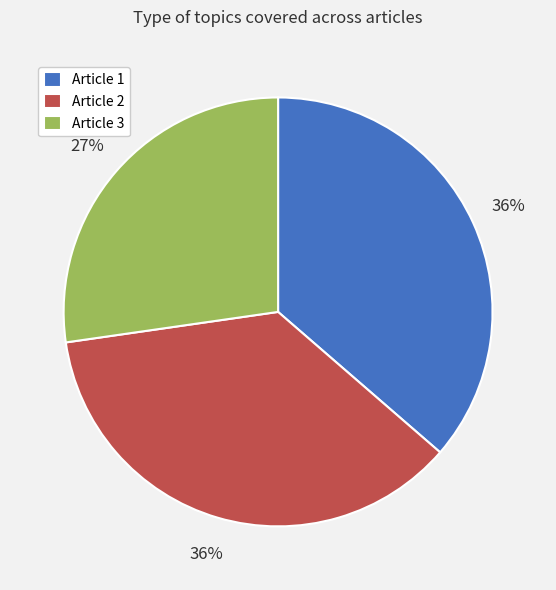

Between Article 1 and Article 3, which is larger?

Article 1